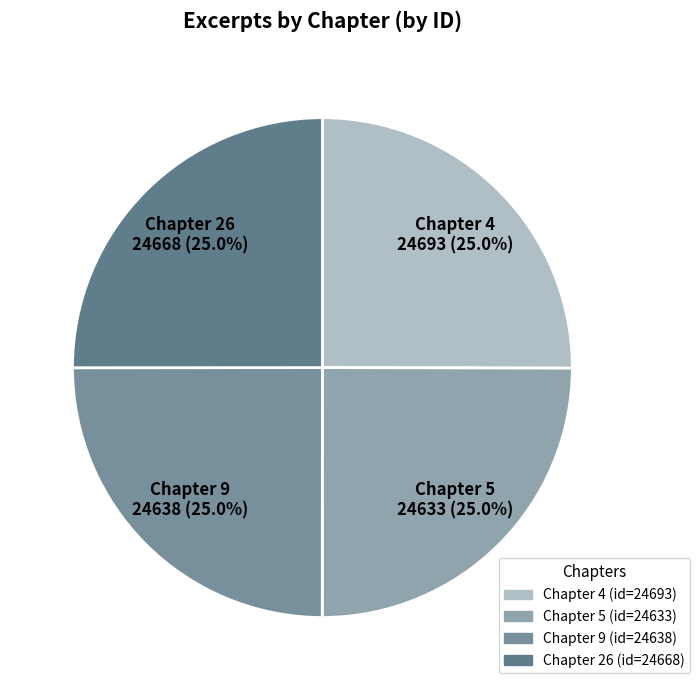

To the nearest percent, what is the average slice percentage?

25%